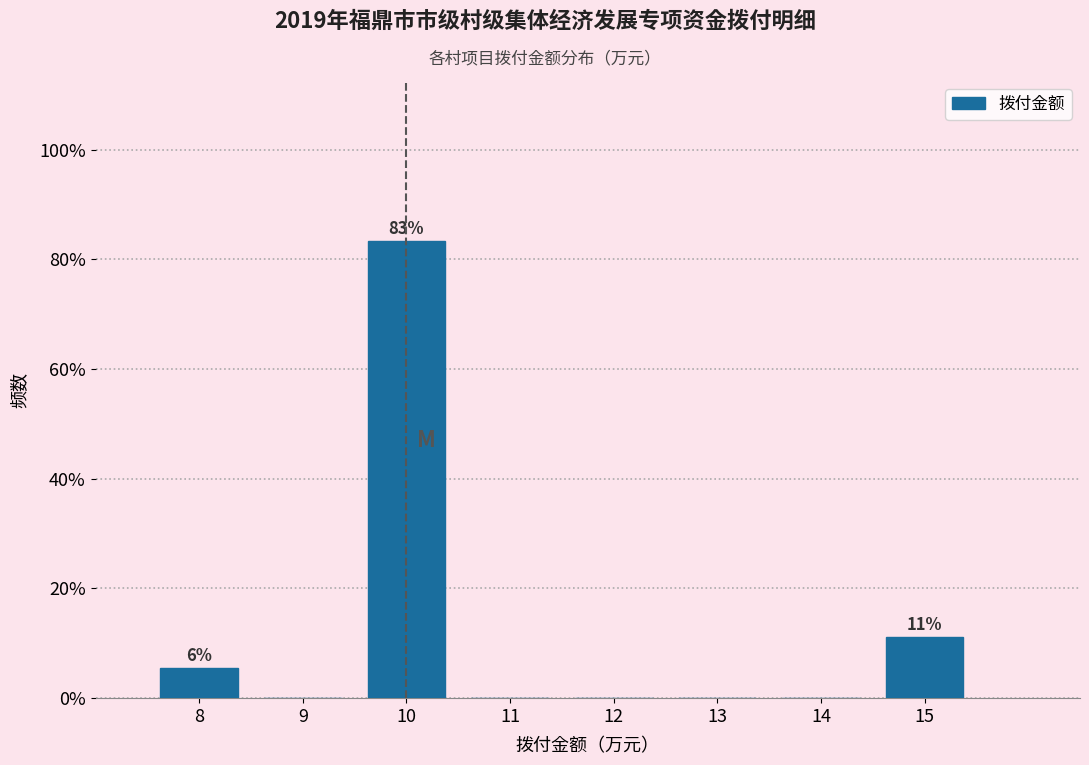

Over which range of the x-axis is the bar tallest?

9.5 to 10.5